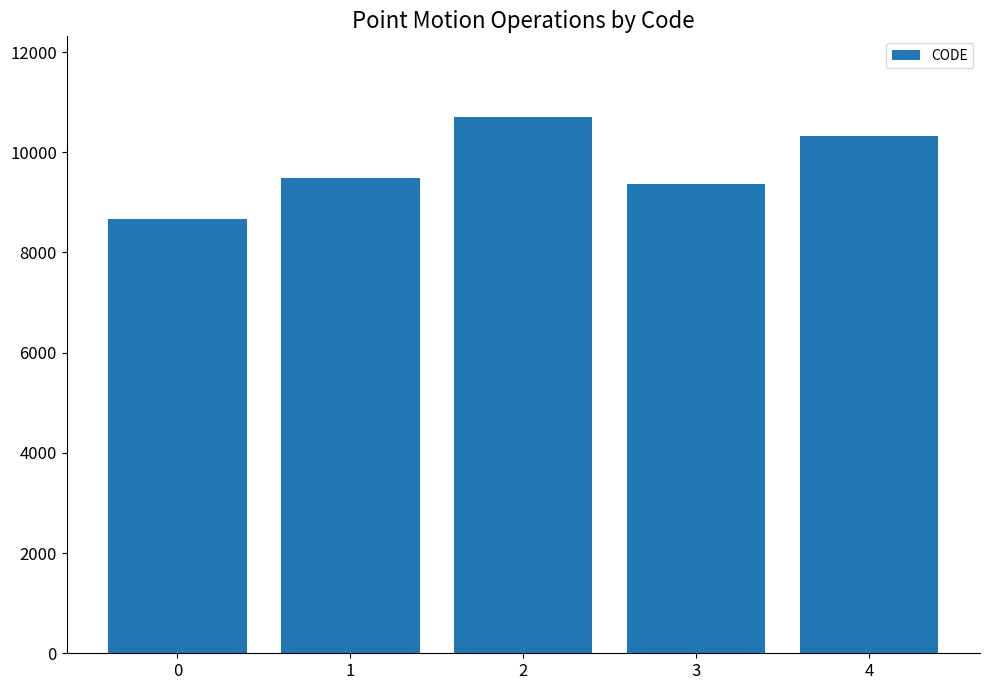

What is the minimum value shown in the chart?

8676